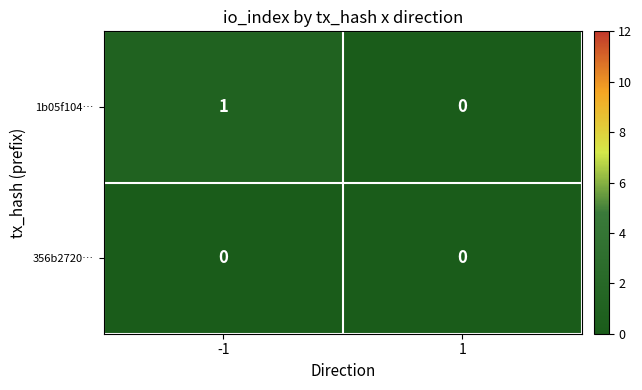

Which series has the largest range (max minus min)?

1b05f104…